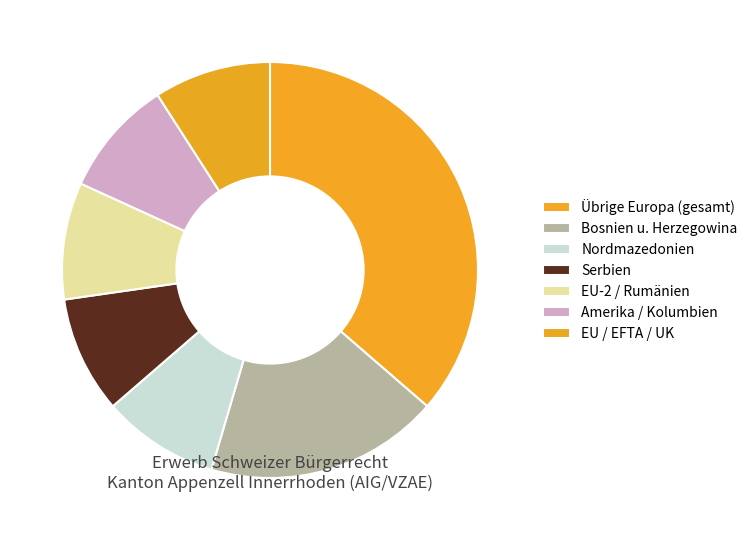

What is the smallest slice in the pie chart?

EU / EFTA / UK